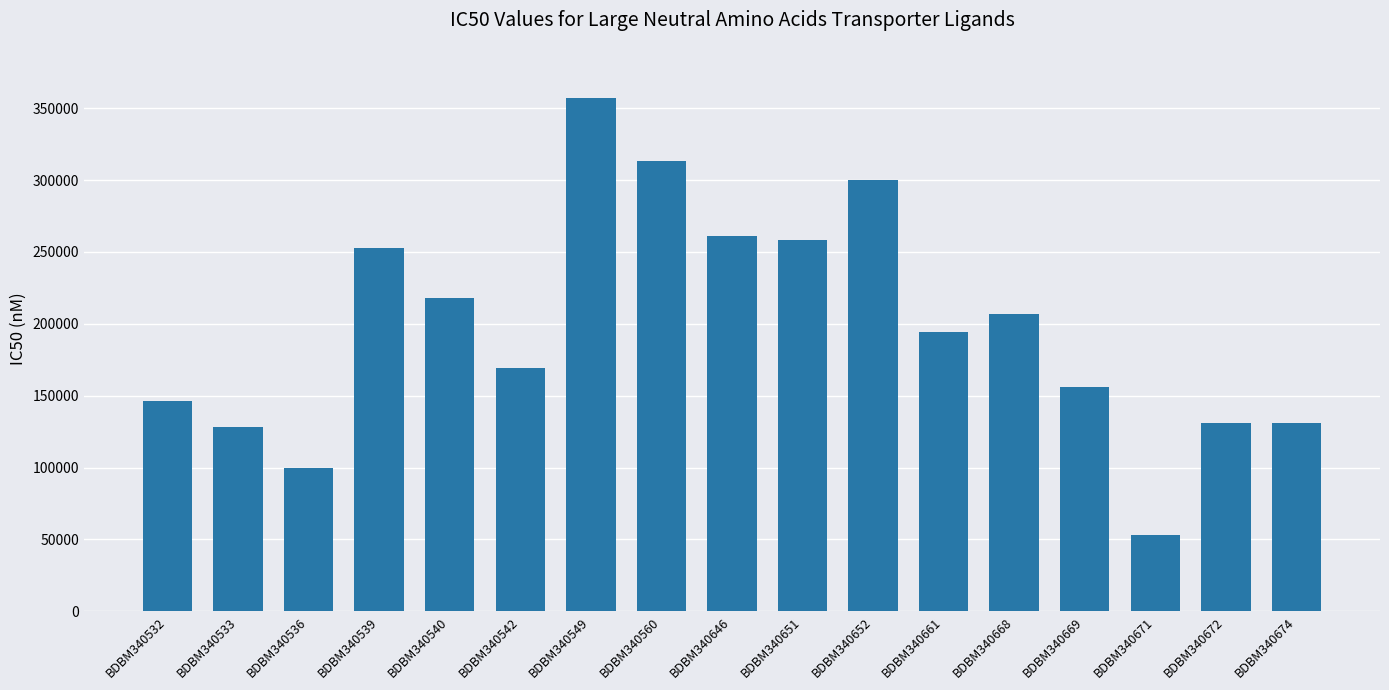

Is it true that the value at BDBM340536 is 161380?

False